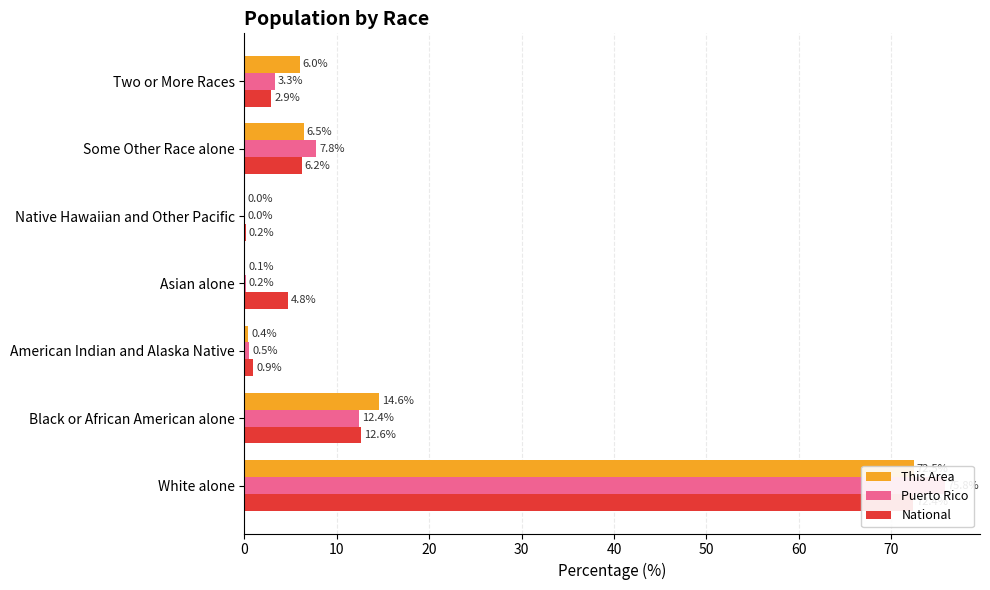

Which series has the largest range (max minus min)?

Puerto Rico